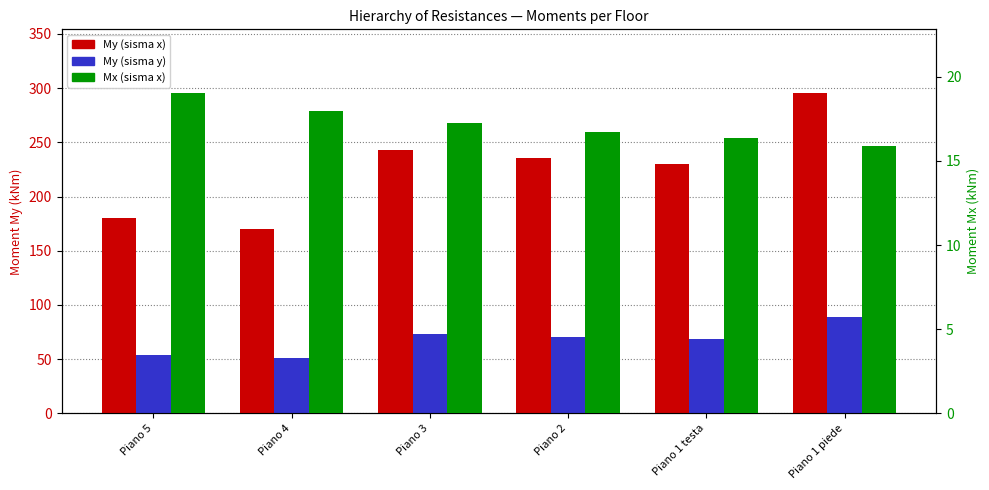

Which category has the lowest value across all series?

Piano 1 piede